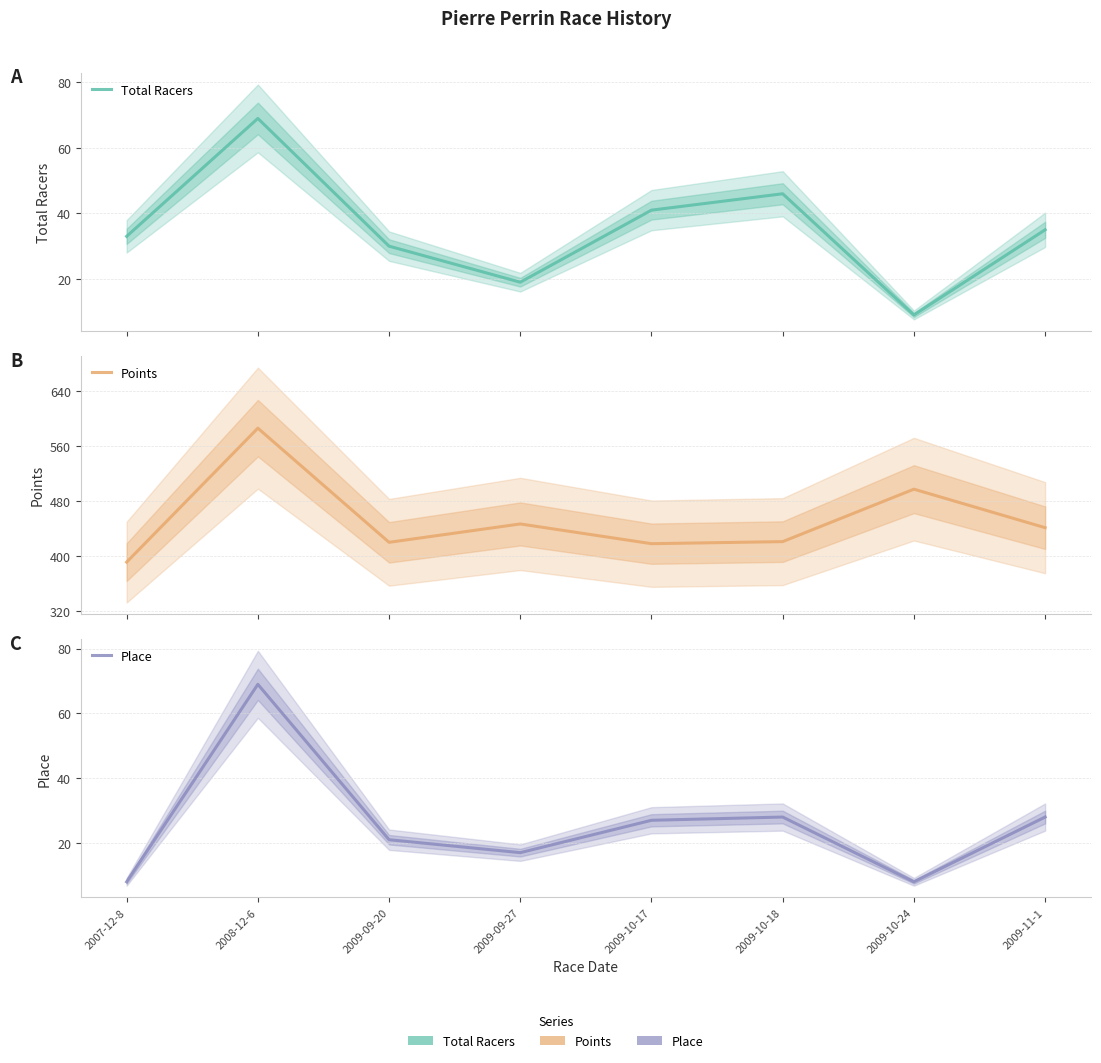

Reading right to left, extract all data points from this chart.

Total Racers: 2009-11-1=35.0	2009-10-24=9.0	2009-10-18=46.0	2009-10-17=41.0	2009-09-27=19.0	2009-09-20=30.0	2008-12-6=69.0	2007-12-8=33.0
Points: 2009-11-1=441.2	2009-10-24=497.2	2009-10-18=421.0	2009-10-17=418.0	2009-09-27=446.7	2009-09-20=420.0	2008-12-6=585.8	2007-12-8=391.2
Place: 2009-11-1=28.0	2009-10-24=8.0	2009-10-18=28.0	2009-10-17=27.0	2009-09-27=17.0	2009-09-20=21.0	2008-12-6=69.0	2007-12-8=8.0